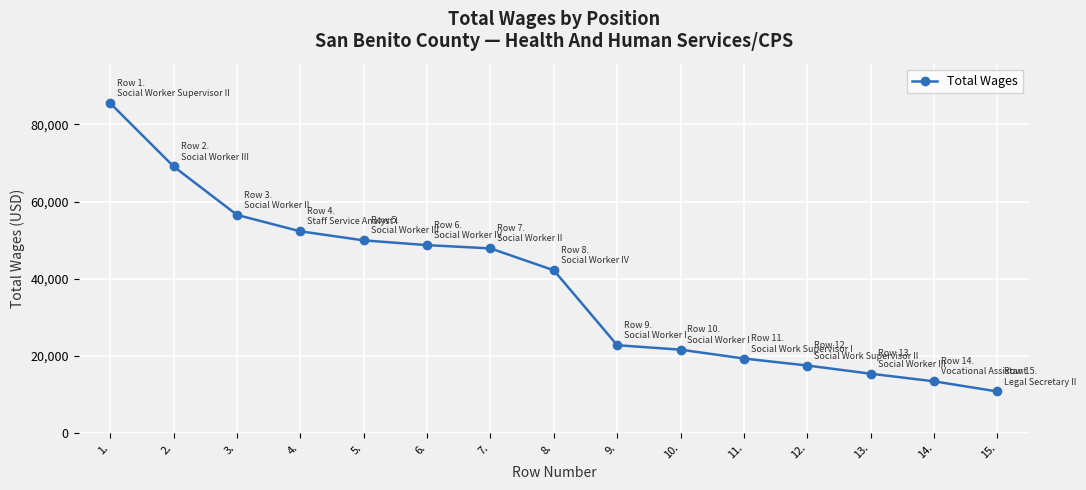

What is the minimum value shown in the chart?

10703